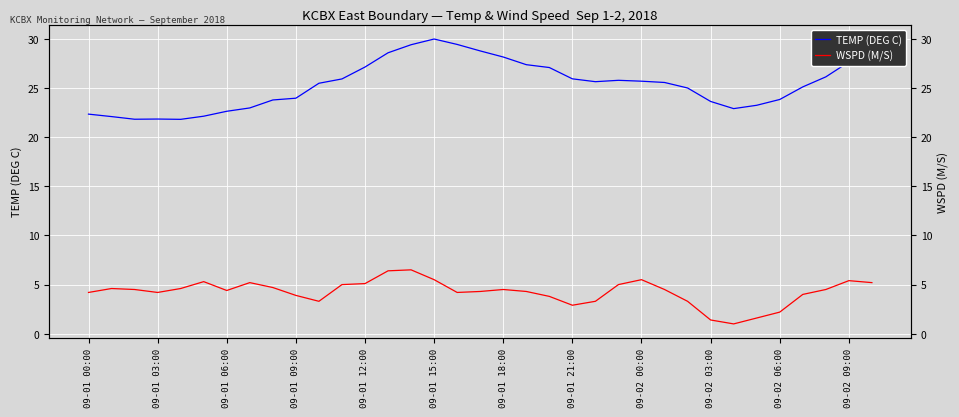

What is the difference between the maximum and second lowest values in the WSPD (M/S) series?

5.1